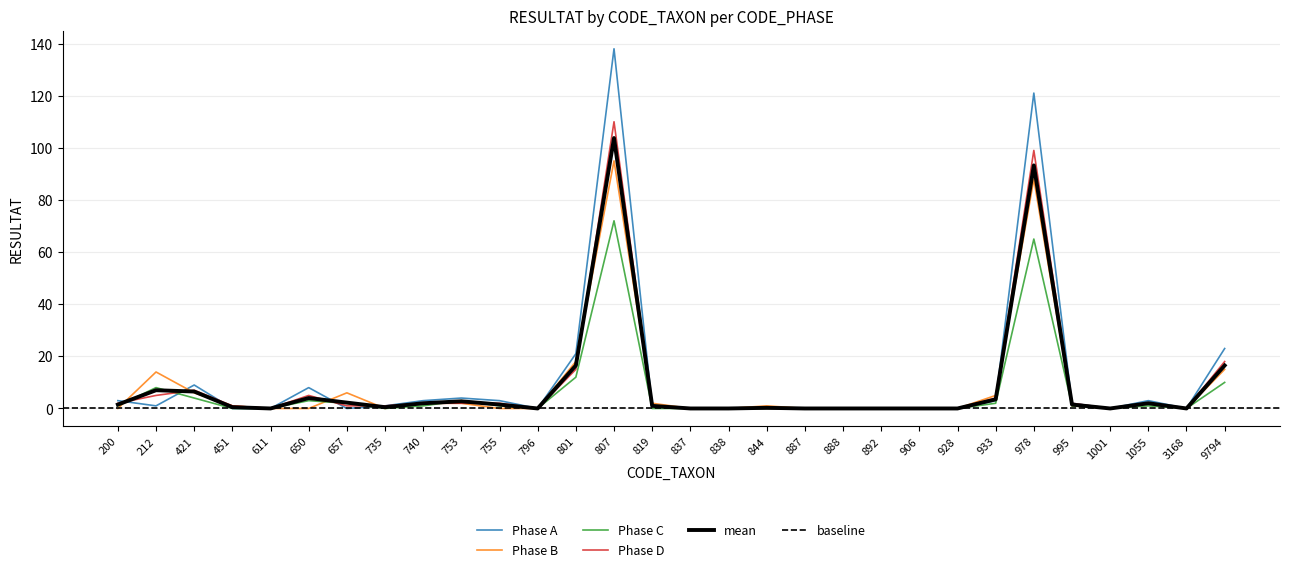

How many interior local valleys does the Phase B series have?

3